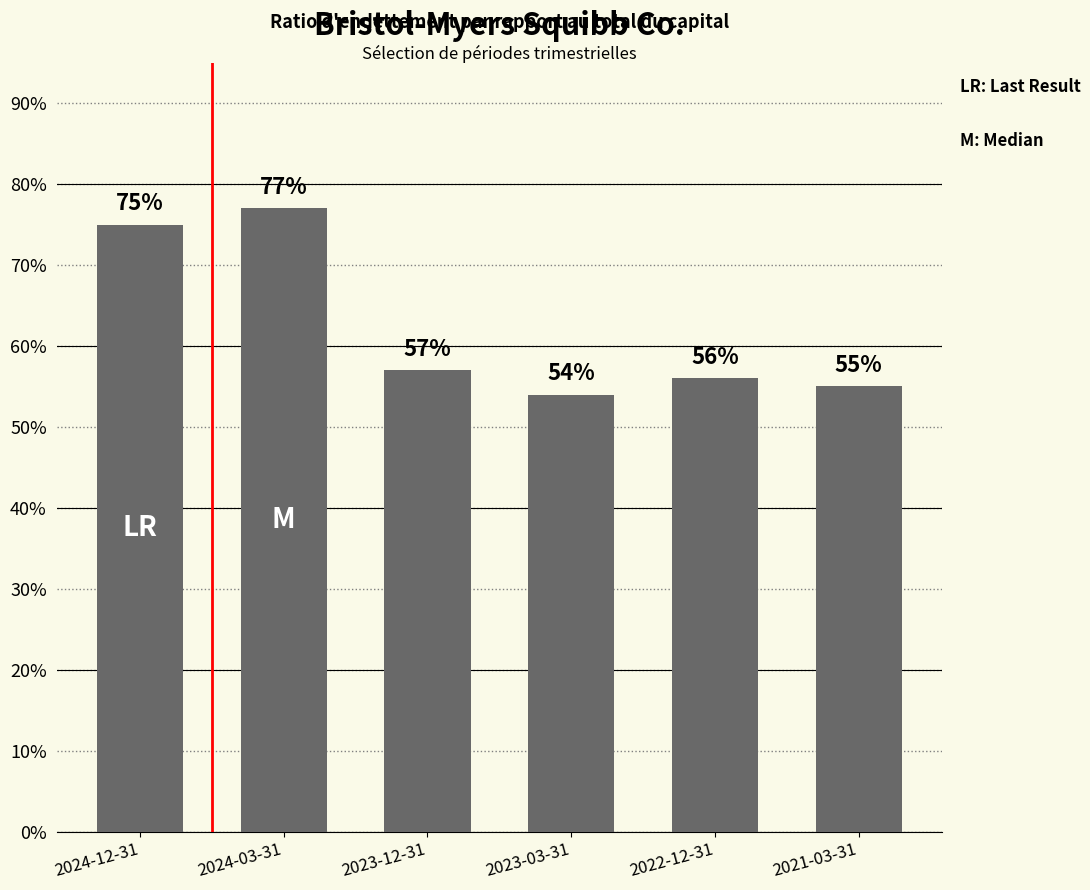

Between 2023-12-31 and 2022-12-31, which is larger?

2023-12-31